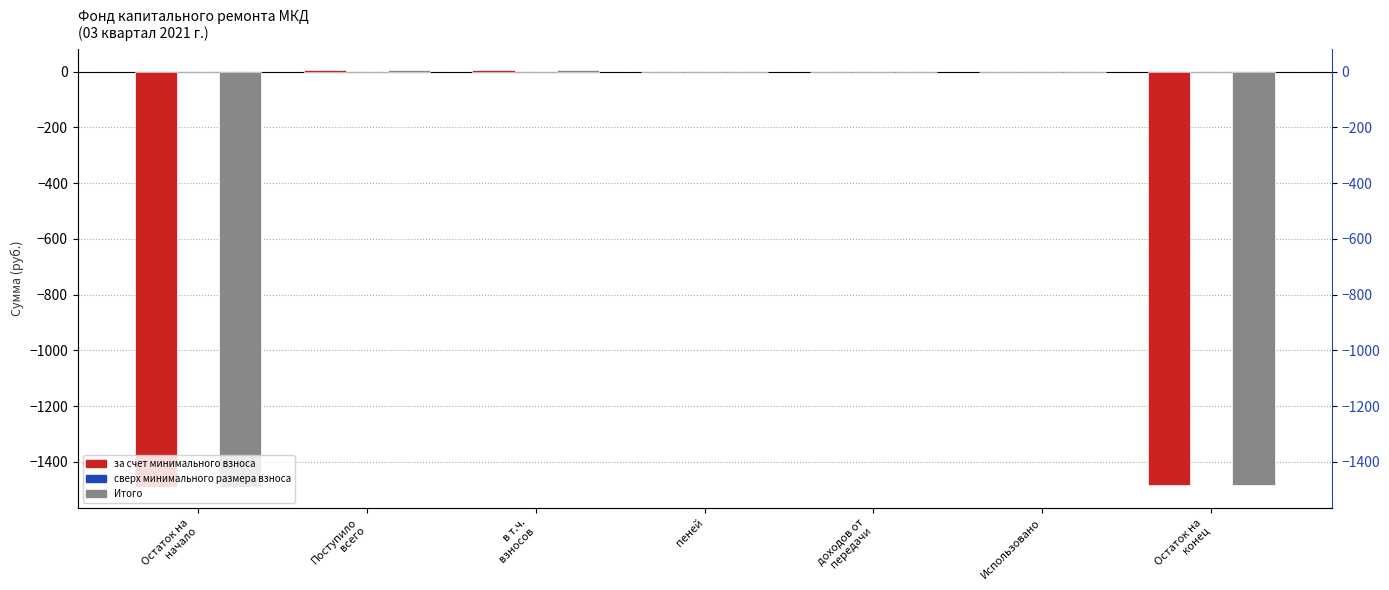

What is the label of the 7th bar from the left?

Остаток на
конец